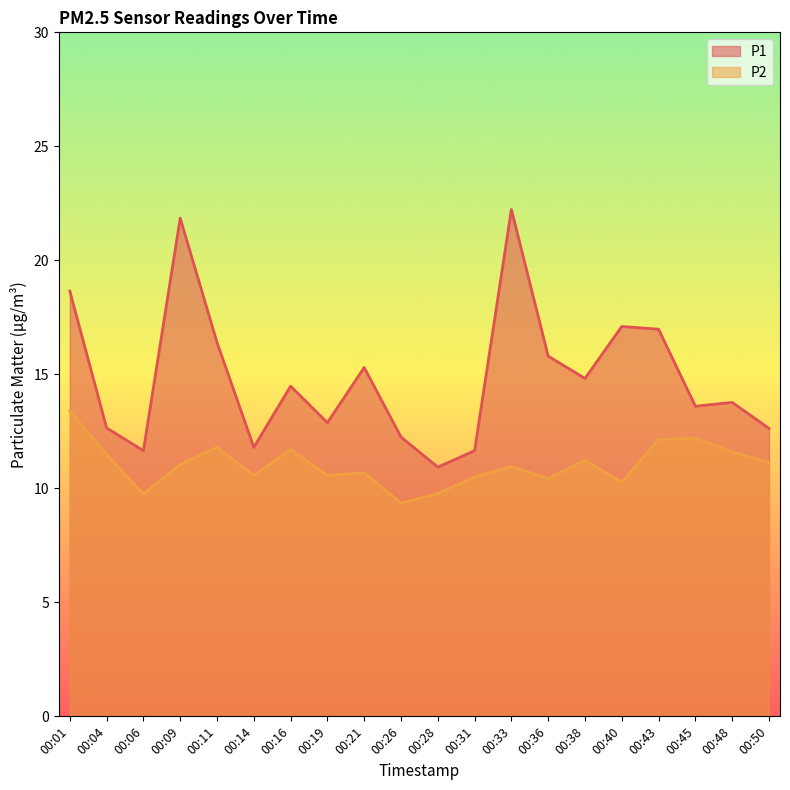

What is the total value across all series at 00:19?

23.5